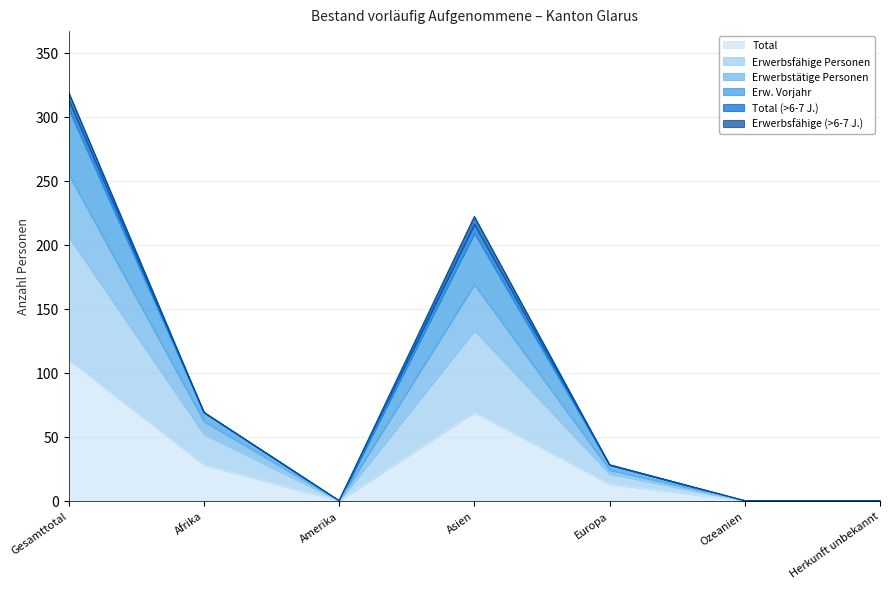

Which category has the highest value in the Total series?

Gesamttotal